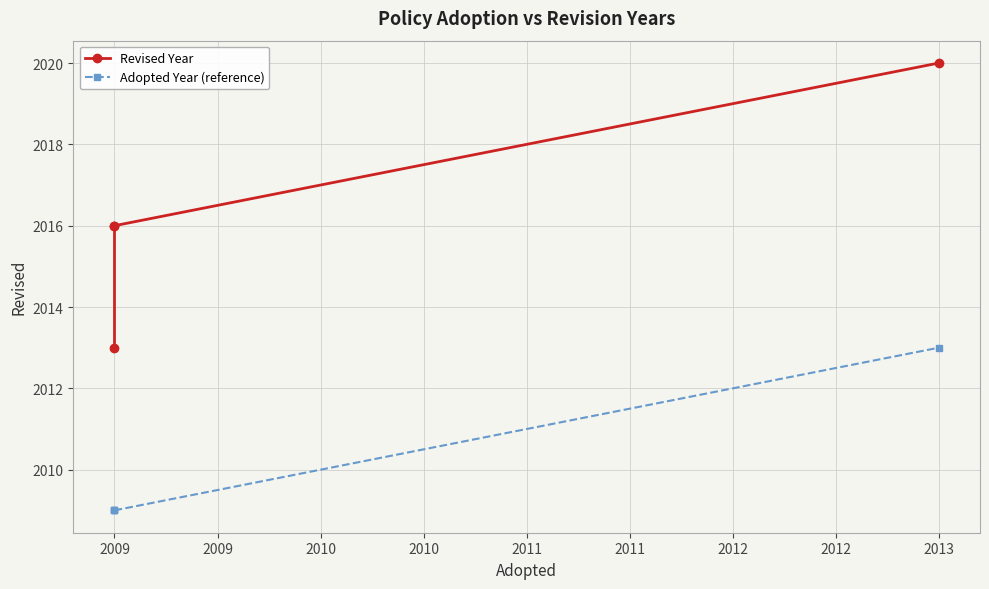

Is it true that Adopted Year (reference) equals 2009 at 2009?

True